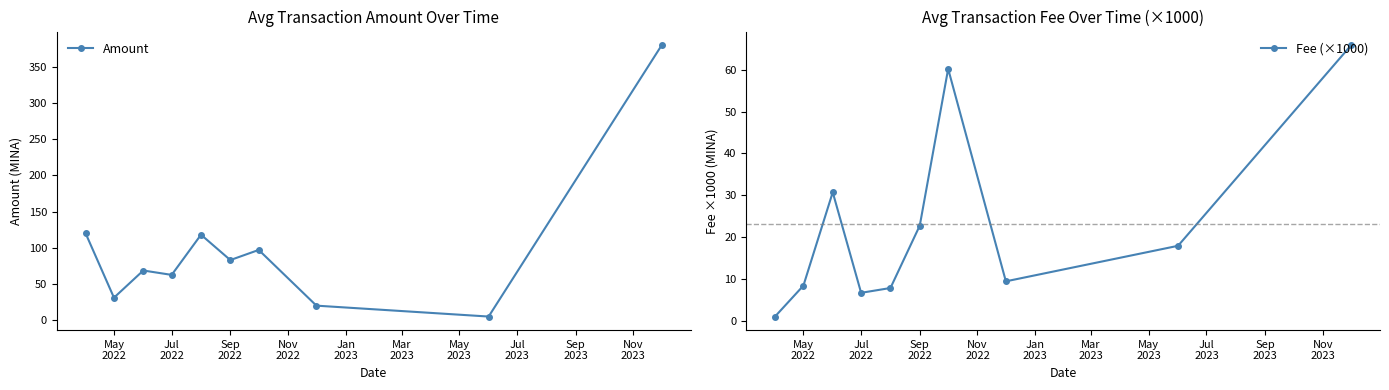

What is the lowest value of the Fee (×1000) series?

1.0